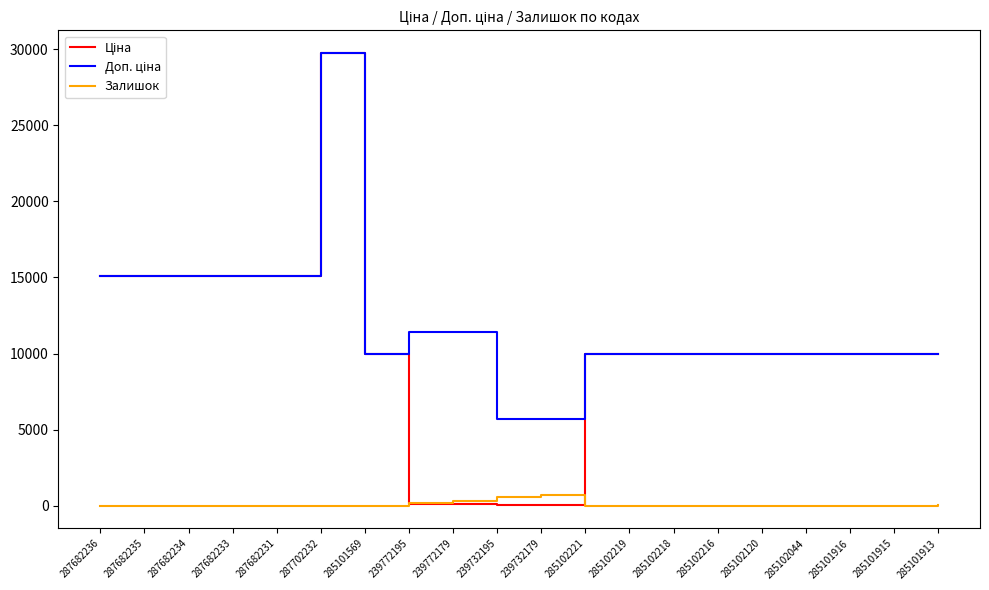

Which label corresponds to the largest value in the chart?

287702232